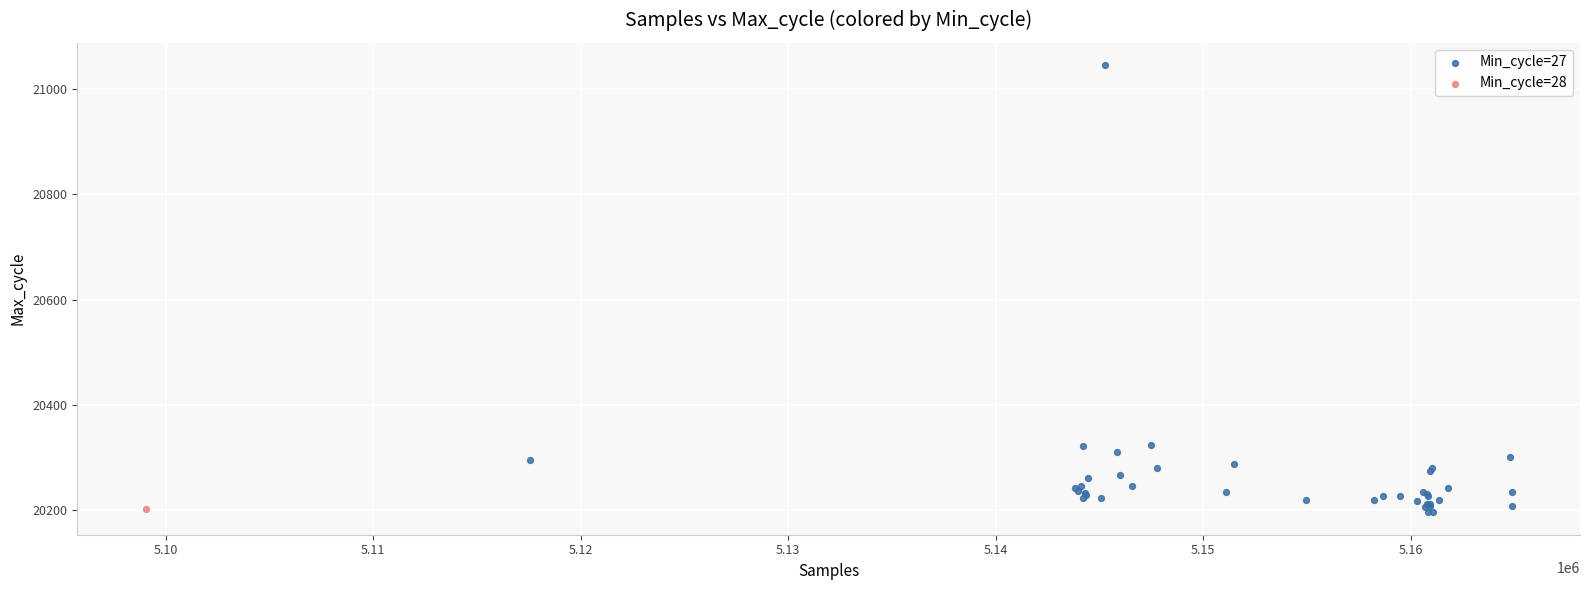

What are all the series names shown in the legend?

Min_cycle=27, Min_cycle=28